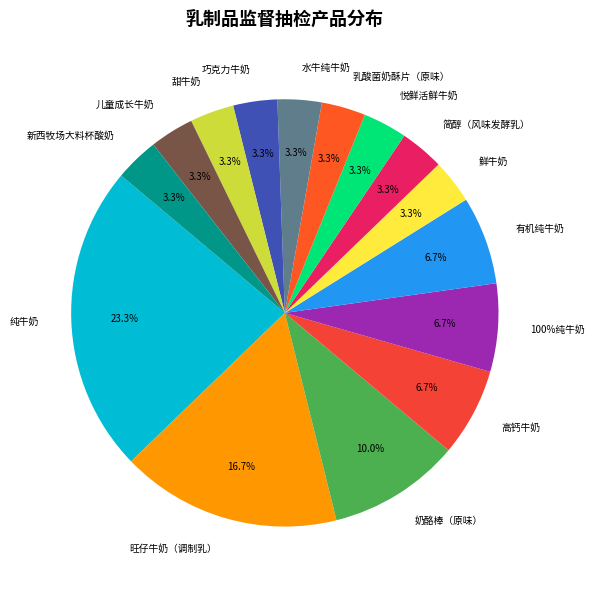

To the nearest percent, what percentage of the pie is 有机纯牛奶?

7%